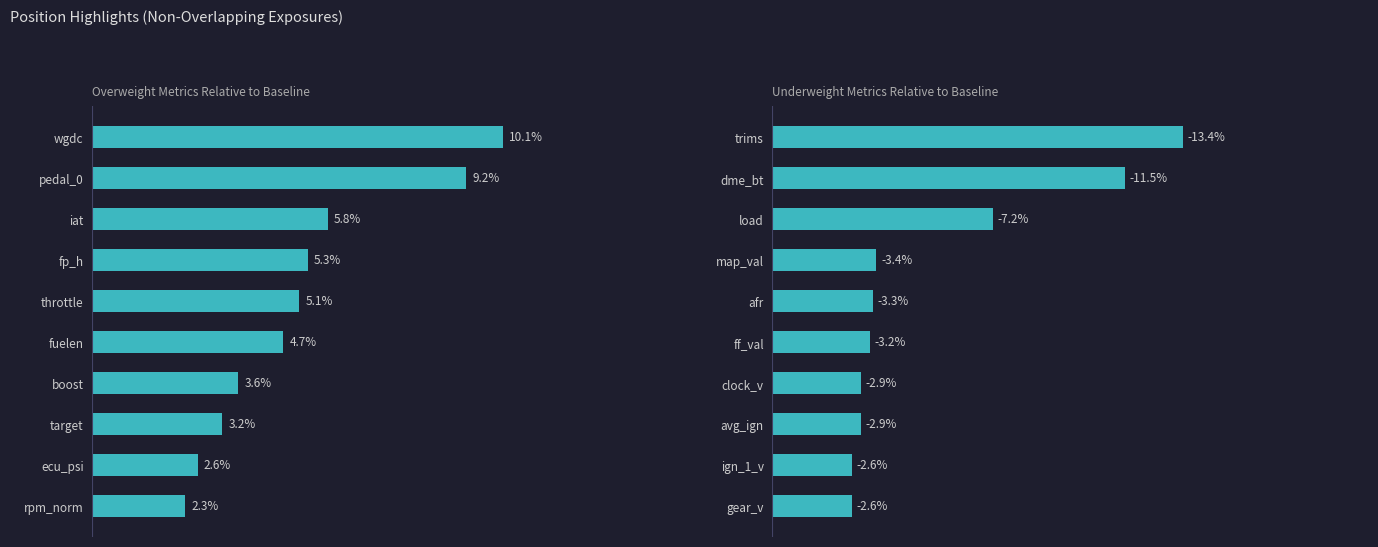

Which series changed the most between 2 and 4?

Underweight